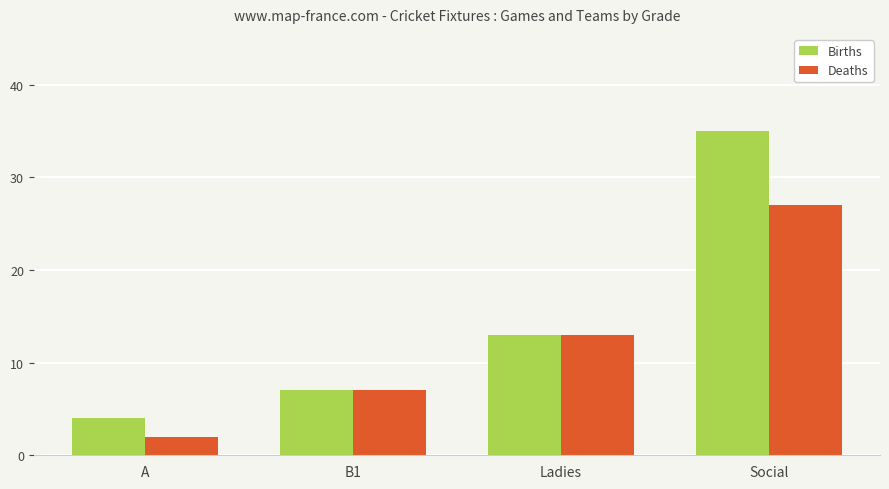

Reading right to left, transcribe all the data shown in this chart.

Births: 35	13	7	4
Deaths: 27	13	7	2